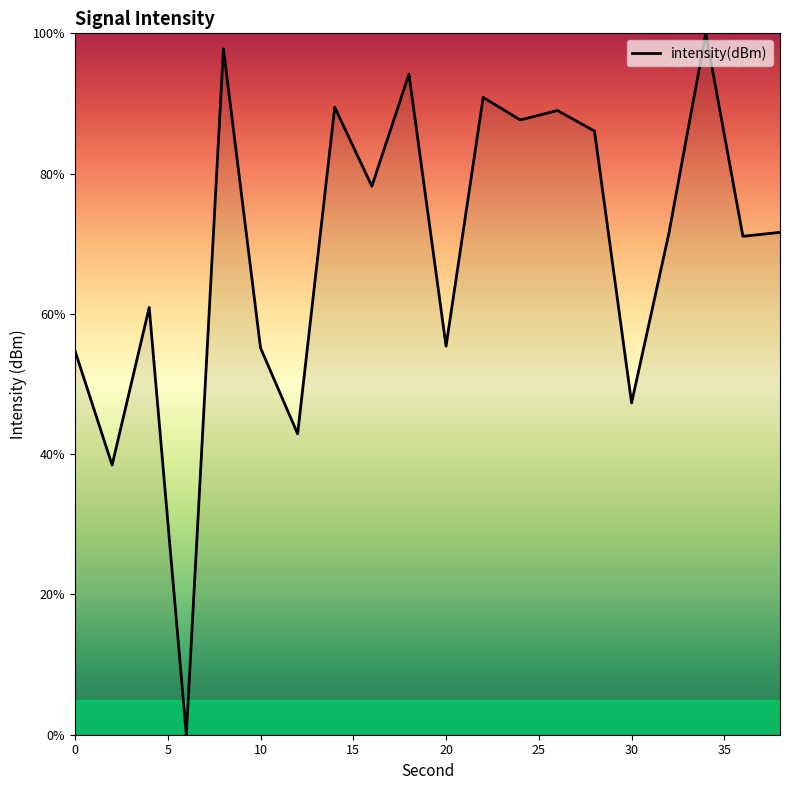

What is the maximum value shown in the chart?

100.0